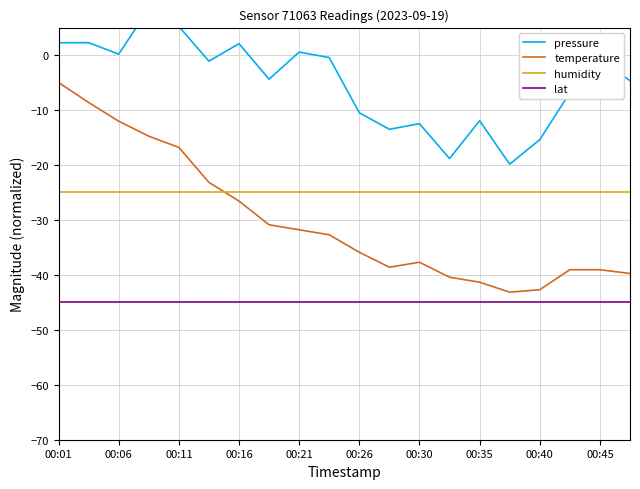

What value does the temperature series have at 00:35?

-41.3